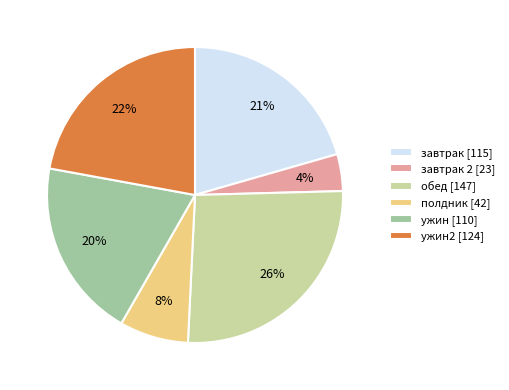

To the nearest percent, what percentage of the pie is завтрак 2 [23]?

4%